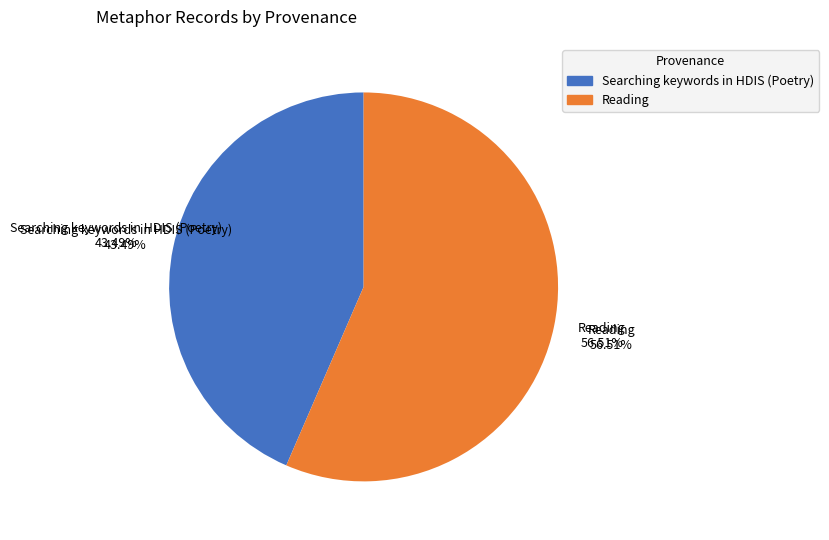

Does Reading represent more than half of the total?

Yes